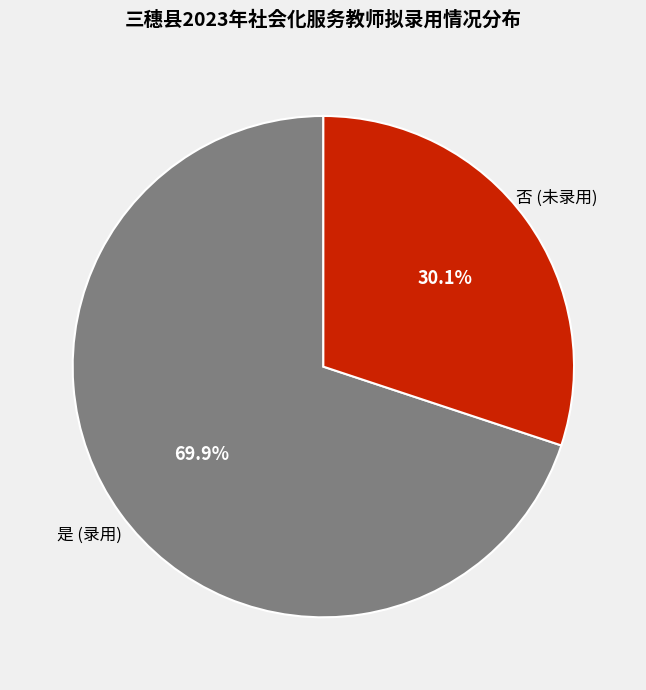

Is there any slice that represents more than half of the pie?

Yes